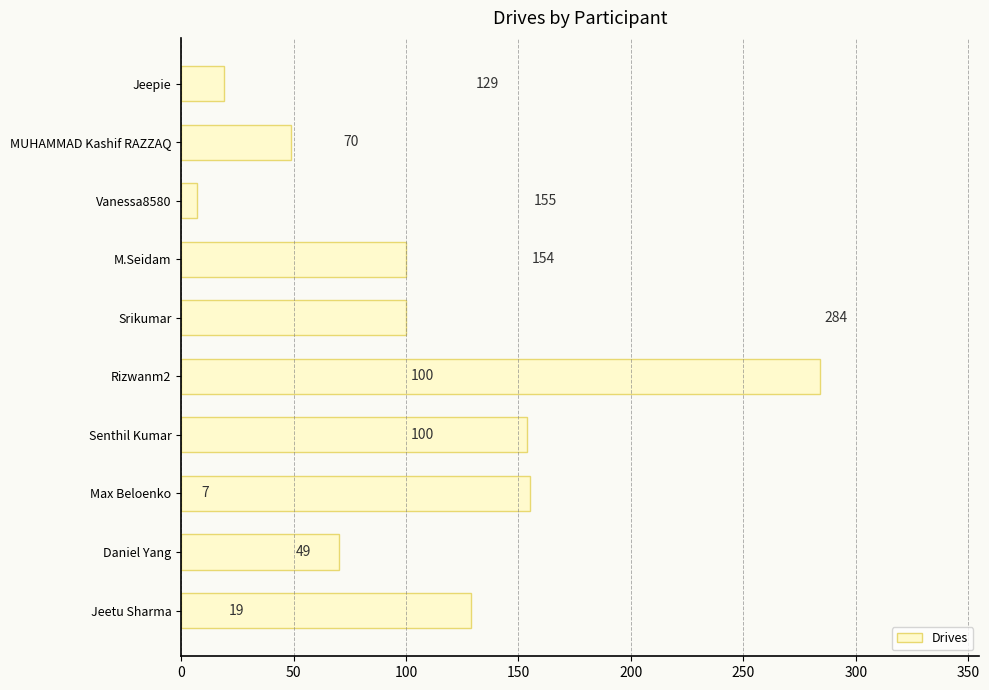

Reading top to bottom, list all the values displayed in this chart.

19	49	7	100	100	284	154	155	70	129